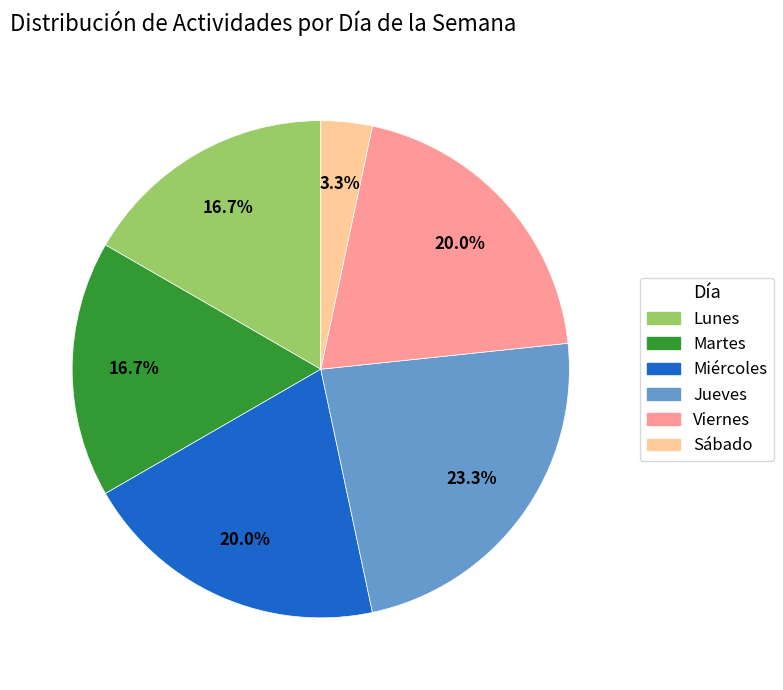

Count the number of slices in the pie.

6